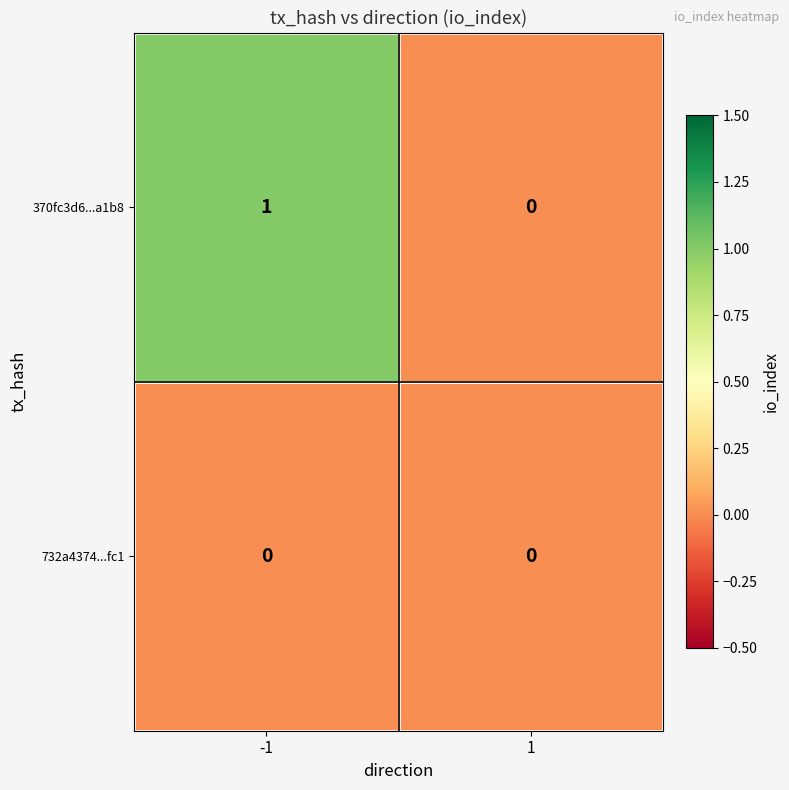

The 732a4374...fc1 series shows 0 at -1. True or false?

True